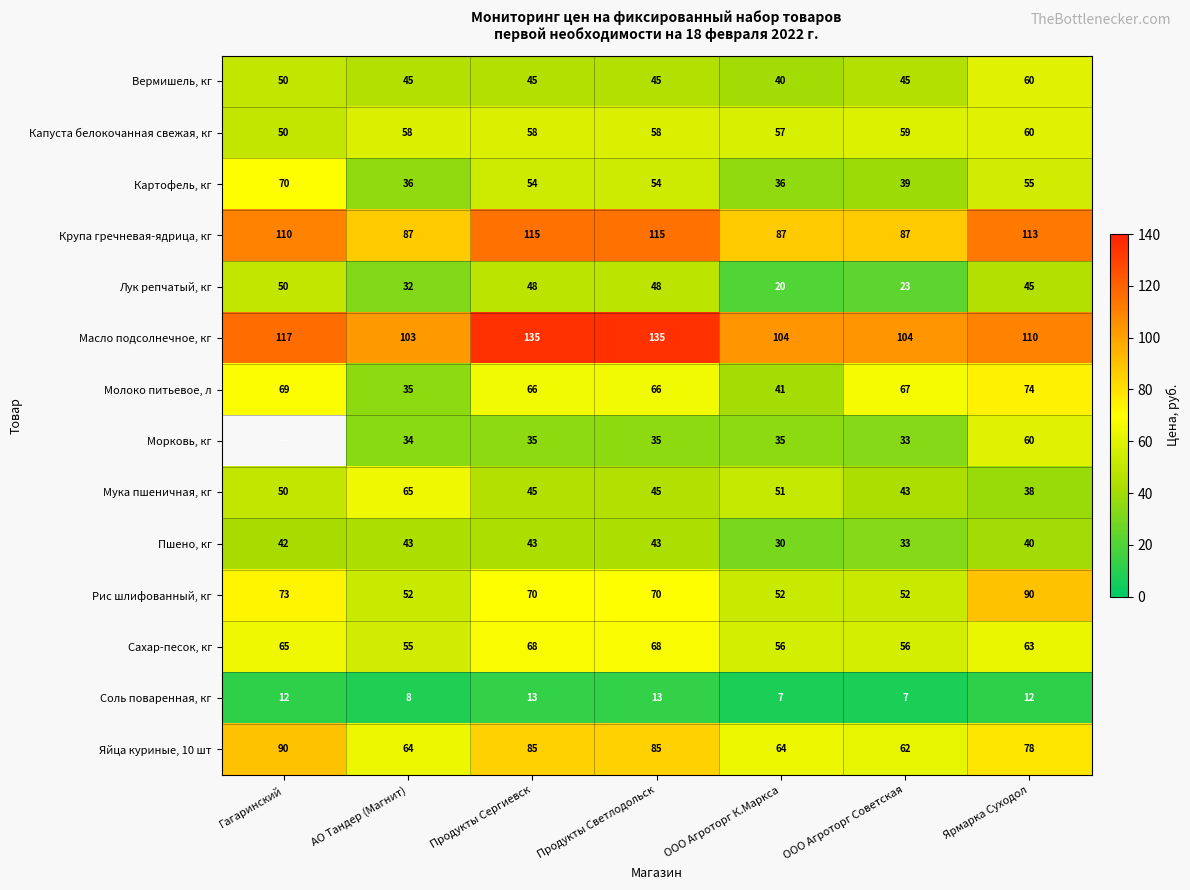

Is the value of Морковь, кг at ООО Агроторг Советская greater than the value of Молоко питьевое, л at Продукты Светлодольск?

No